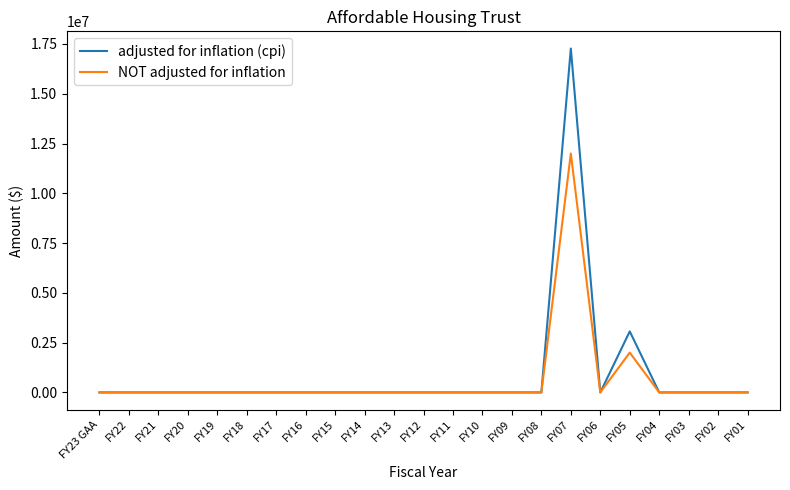

Reading right to left, transcribe all the data shown in this chart.

adjusted for inflation (cpi): FY01=0	FY02=0	FY03=0	FY04=0	FY05=3064943	FY06=0	FY07=17271388	FY08=0	FY09=0	FY10=0	FY11=0	FY12=0	FY13=0	FY14=0	FY15=0	FY16=0	FY17=0	FY18=0	FY19=0	FY20=0	FY21=0	FY22=0	FY23 GAA=0
NOT adjusted for inflation: FY01=0	FY02=0	FY03=0	FY04=0	FY05=2000000	FY06=0	FY07=12000000	FY08=0	FY09=0	FY10=0	FY11=0	FY12=0	FY13=0	FY14=0	FY15=0	FY16=0	FY17=0	FY18=0	FY19=0	FY20=0	FY21=0	FY22=0	FY23 GAA=0